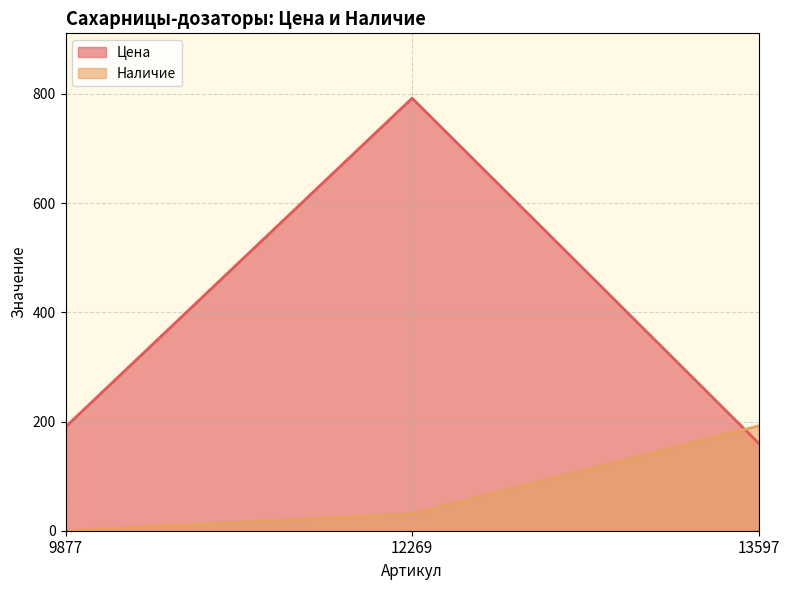

Between 12269 and 13597, which is larger?

12269